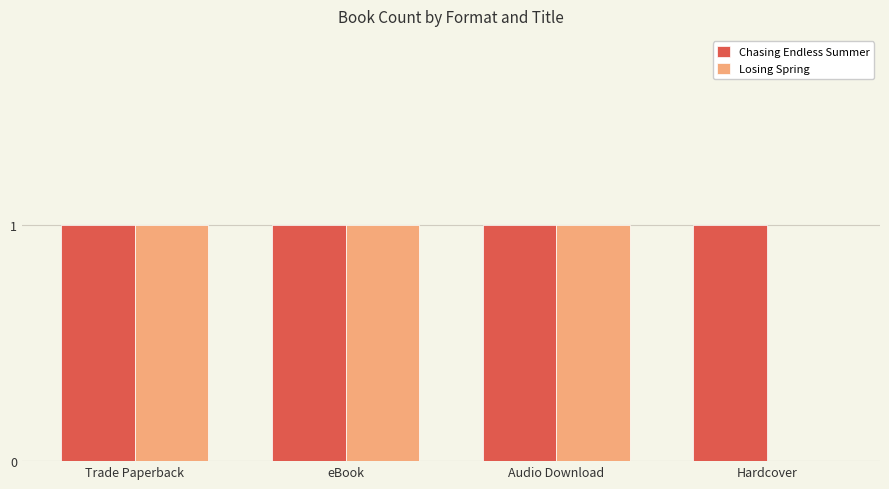

Reading left to right, extract all data points from this chart.

Chasing Endless Summer: Trade Paperback=1	eBook=1	Audio Download=1	Hardcover=1
Losing Spring: Trade Paperback=1	eBook=1	Audio Download=1	Hardcover=0